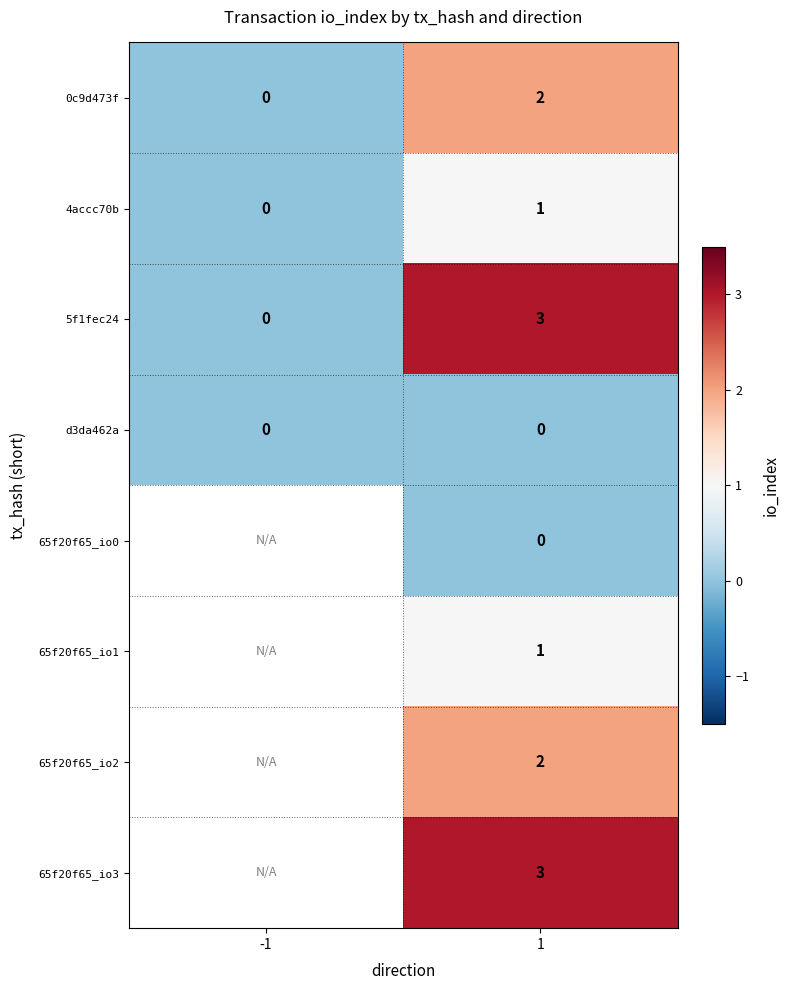

How many categories are shown in the chart?

2